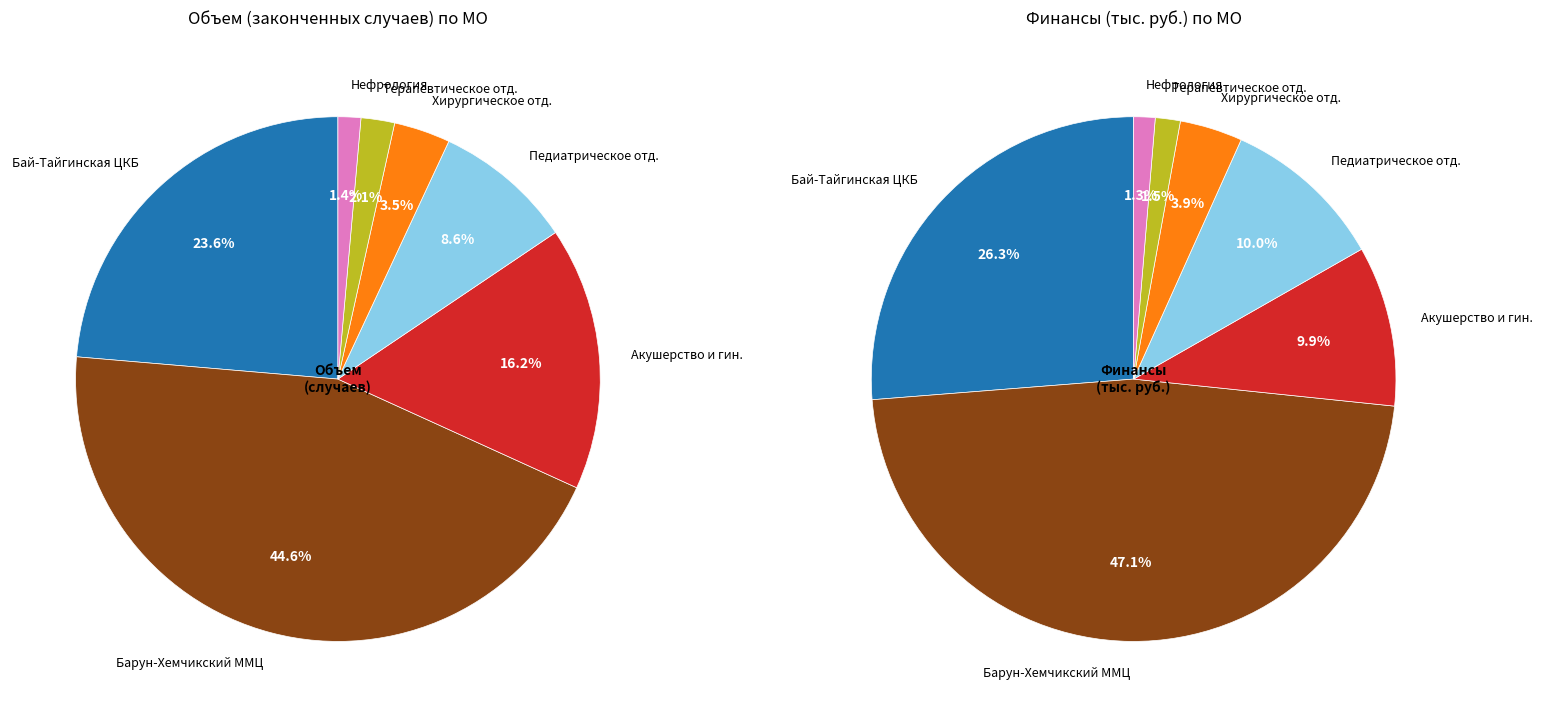

How many segments does this pie chart have?

7